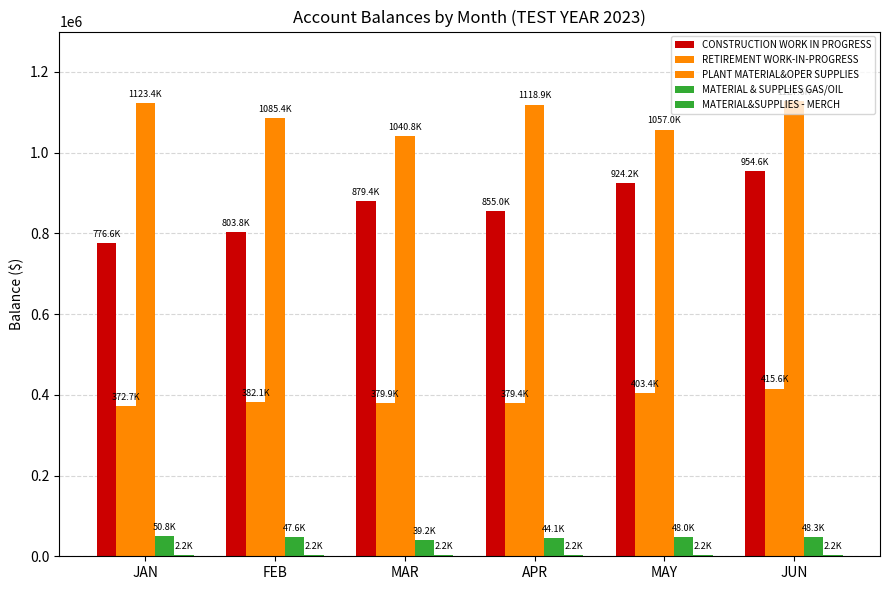

Are the bars horizontal?

No